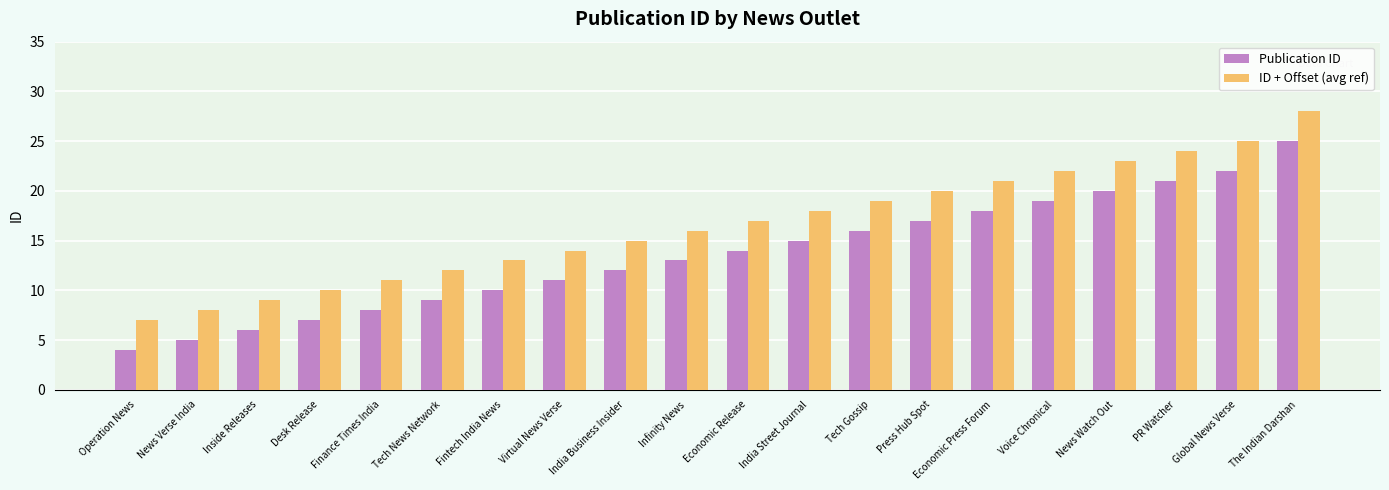

What is the lowest value of the ID + Offset (avg ref) series?

7